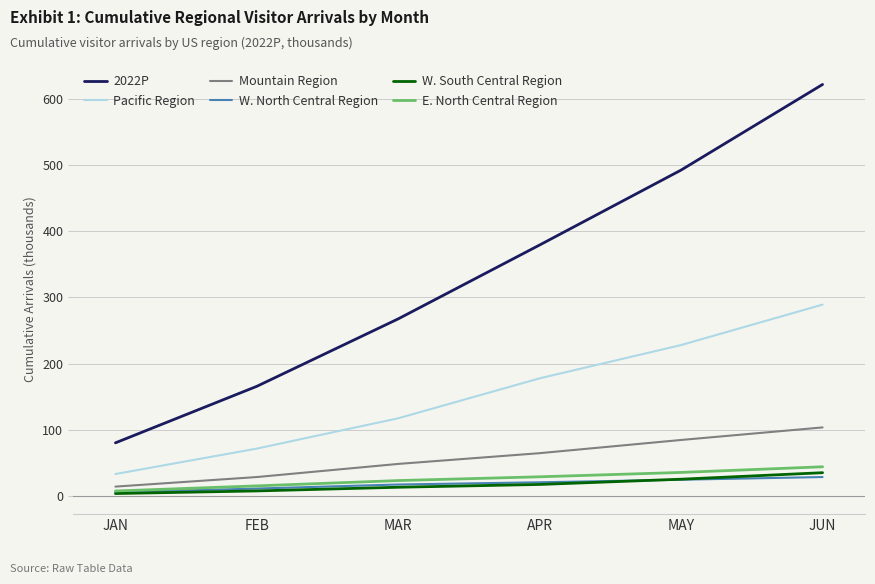

Is this an area chart (filled region under the line)?

No